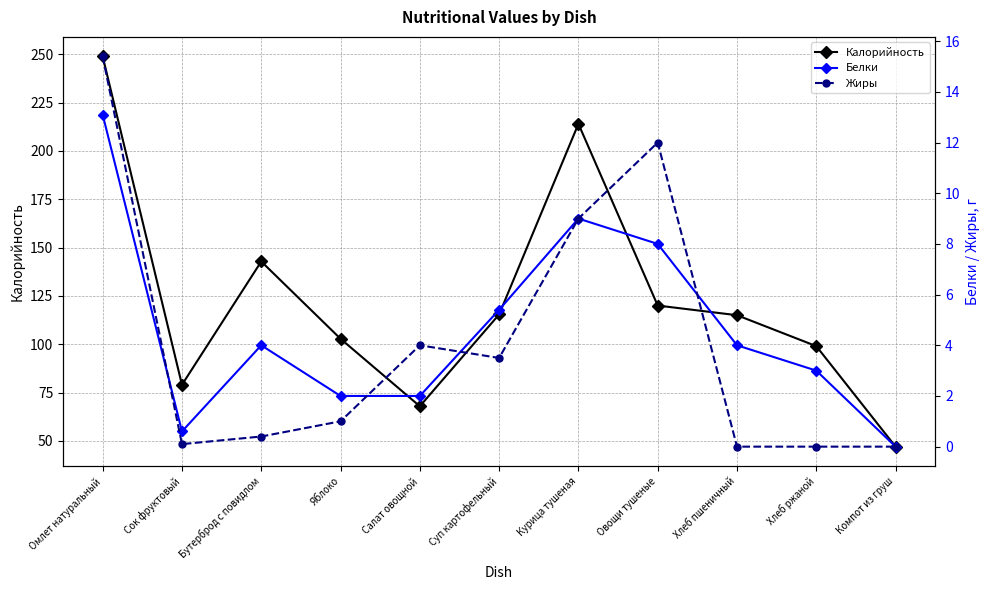

How many lines are shown in the chart?

3